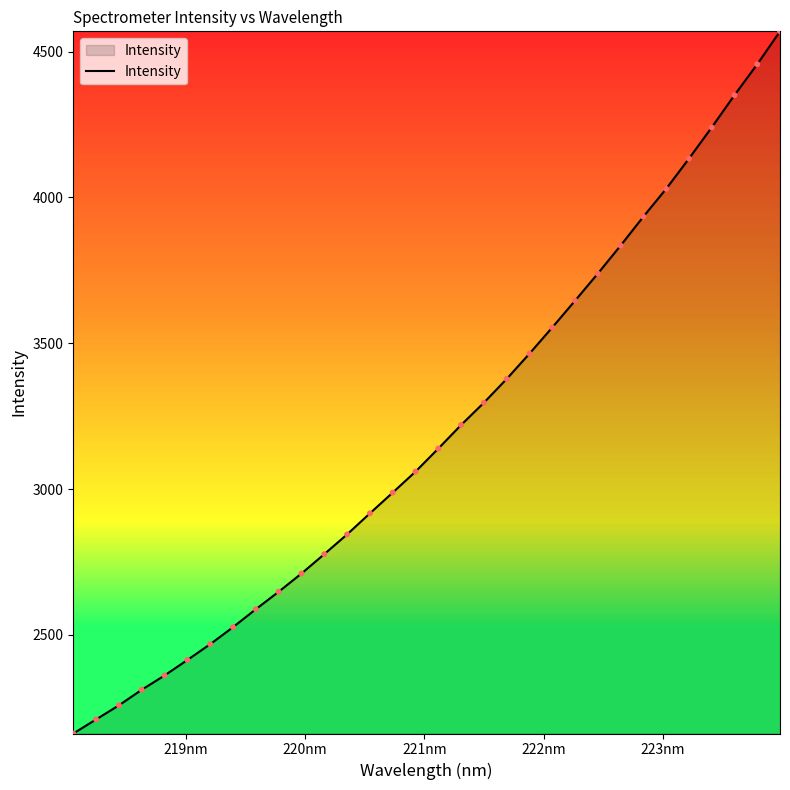

What is the difference between the maximum and minimum values?

2407.1